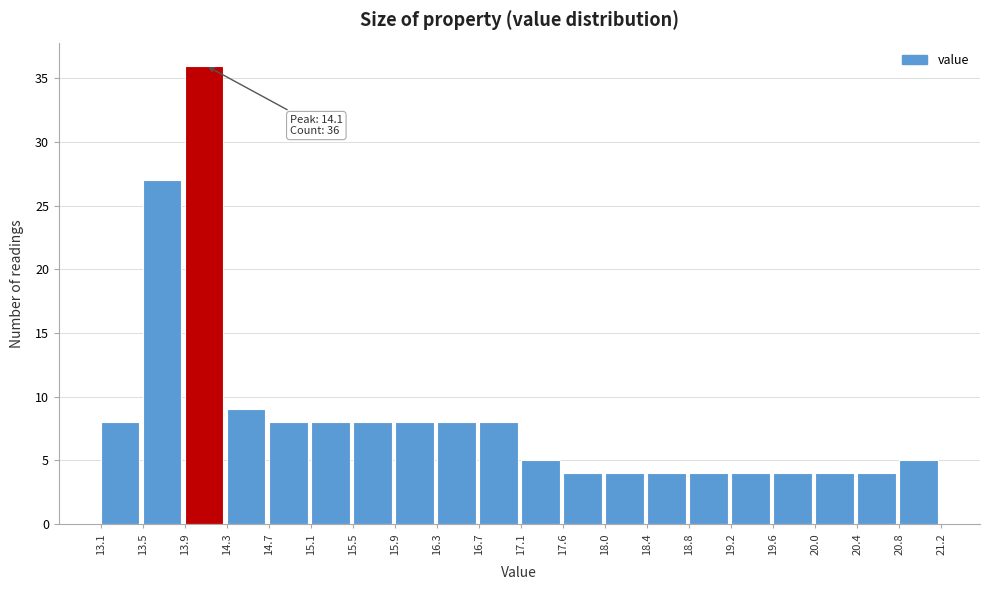

Which range on the x-axis has the tallest bar?

13.9 to 14.3